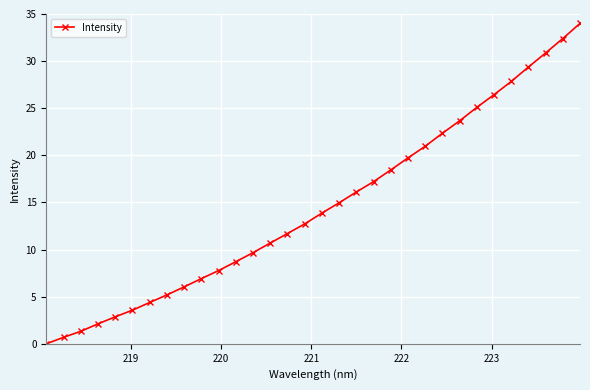

What is the value of the 30th point from the left?

30.9